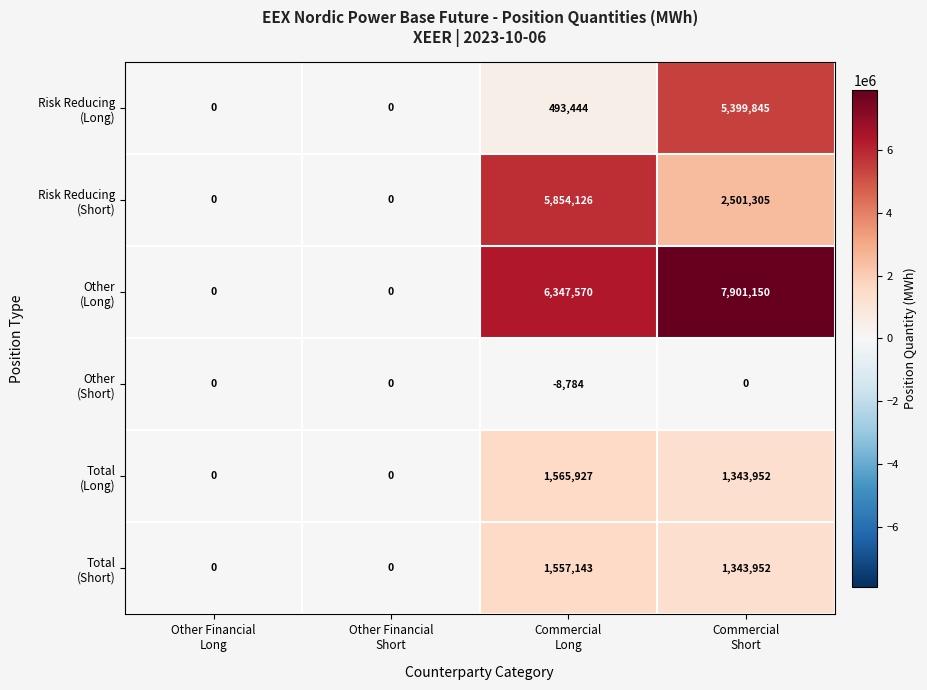

What is the maximum value shown in the chart?

7901150